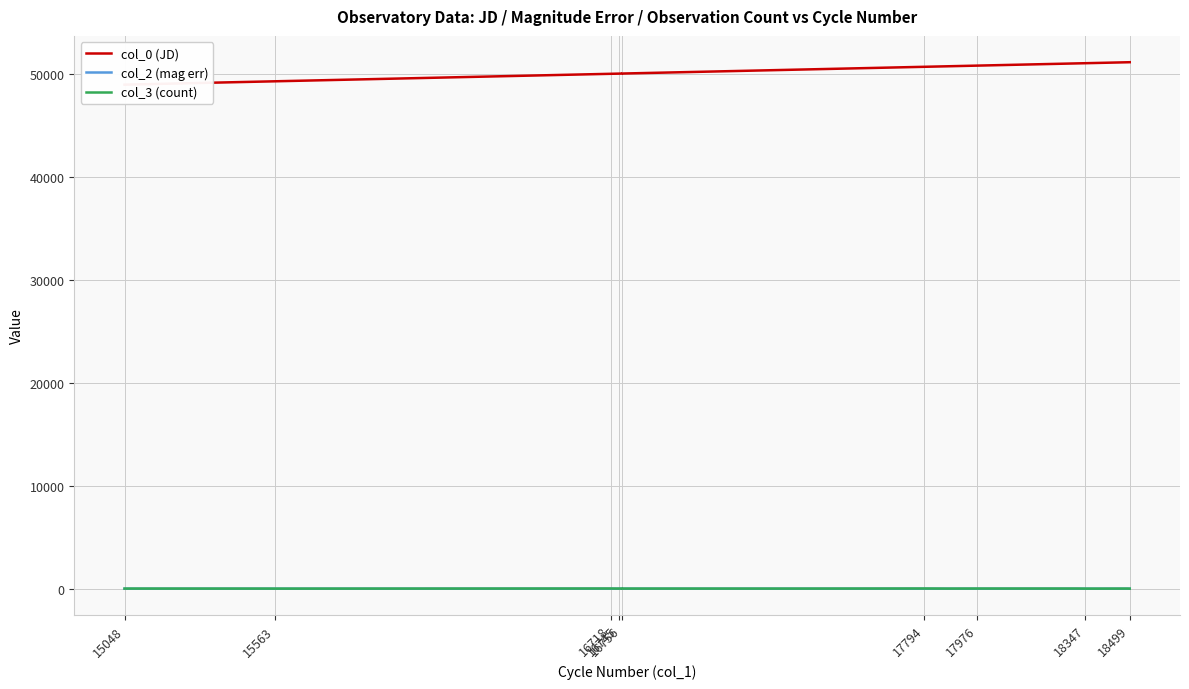

What is the spread (max minus min) of values at 15563?

49235.6